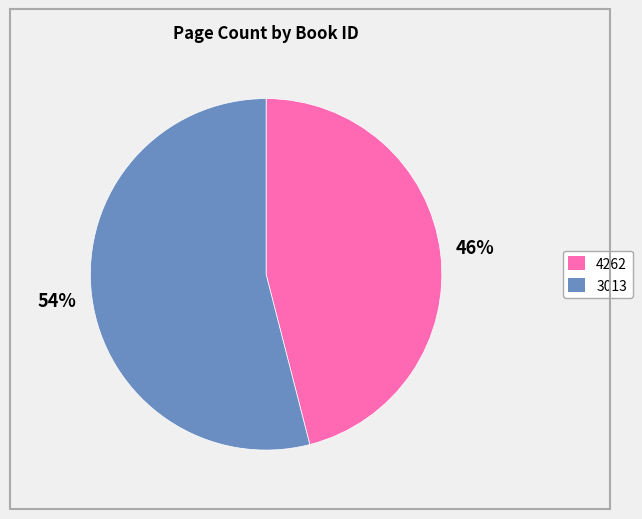

Does 4262 represent more than half of the total?

No